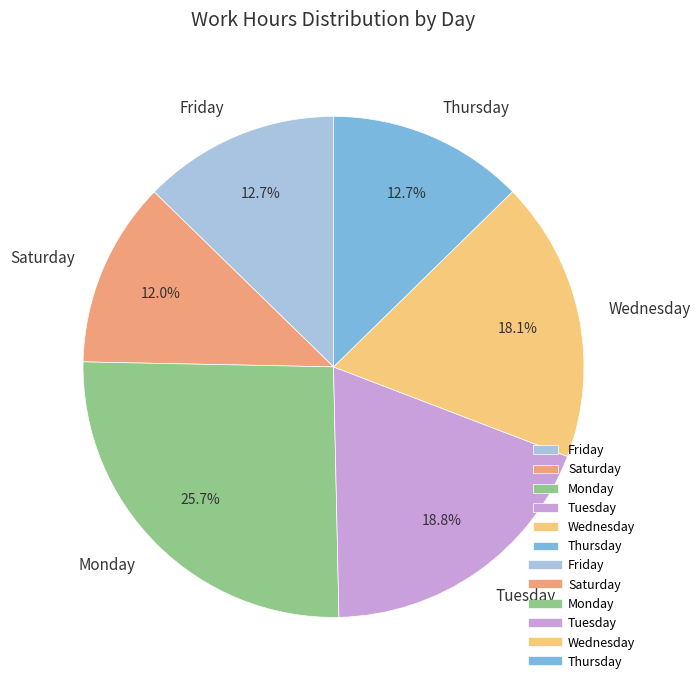

Combined, what portion of the pie is Monday and Tuesday?

44.5%